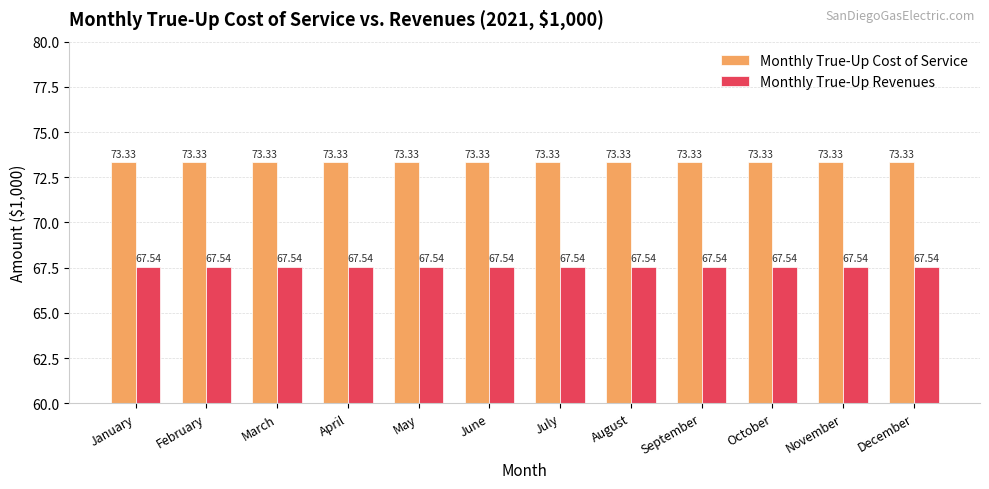

What is the difference between the highest and lowest values at September?

5.8